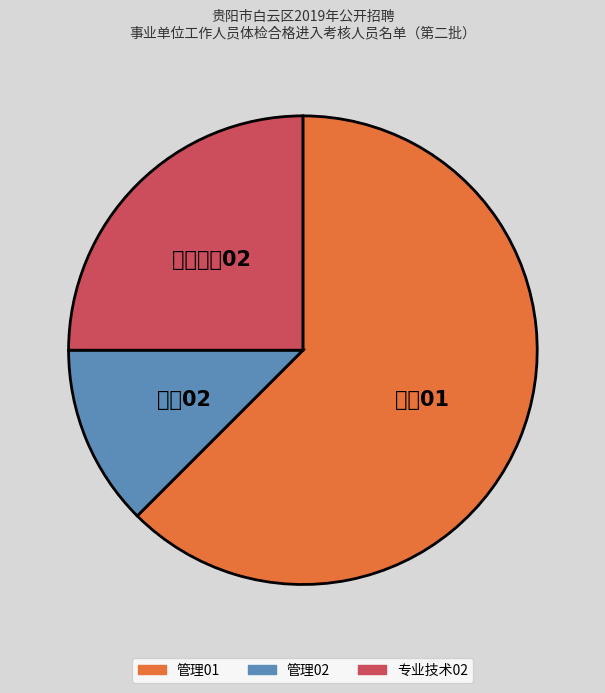

What is the ratio of the value at 专业技术02 to the value at 管理02?

2.0